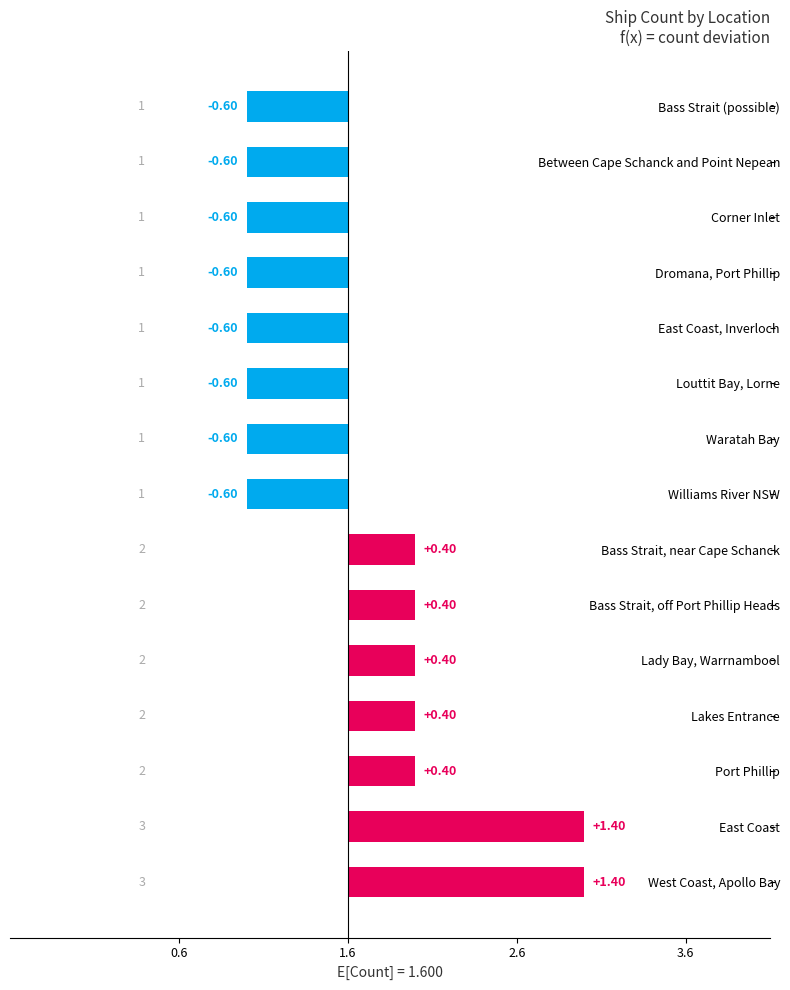

How many data points are less than 0?

8